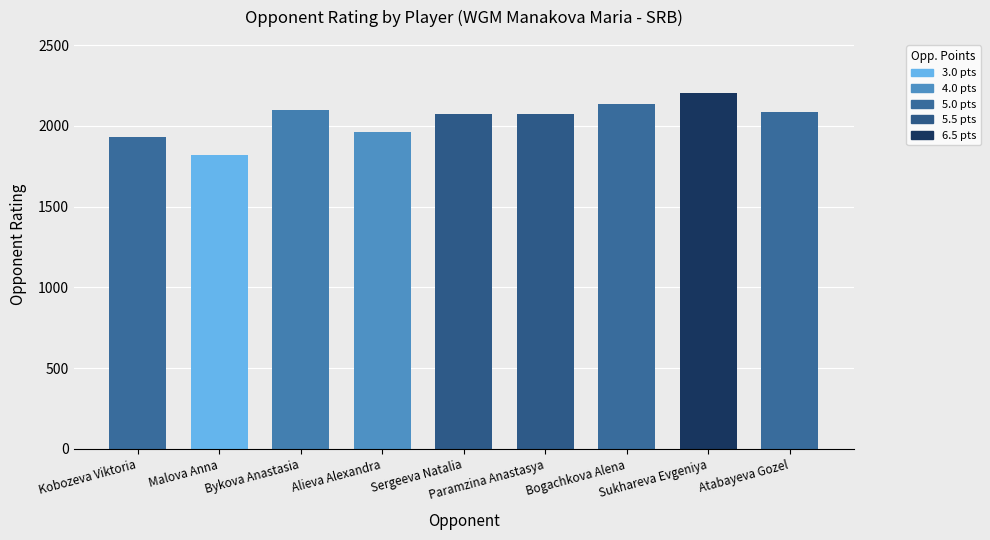

How many categories are shown in the chart?

9